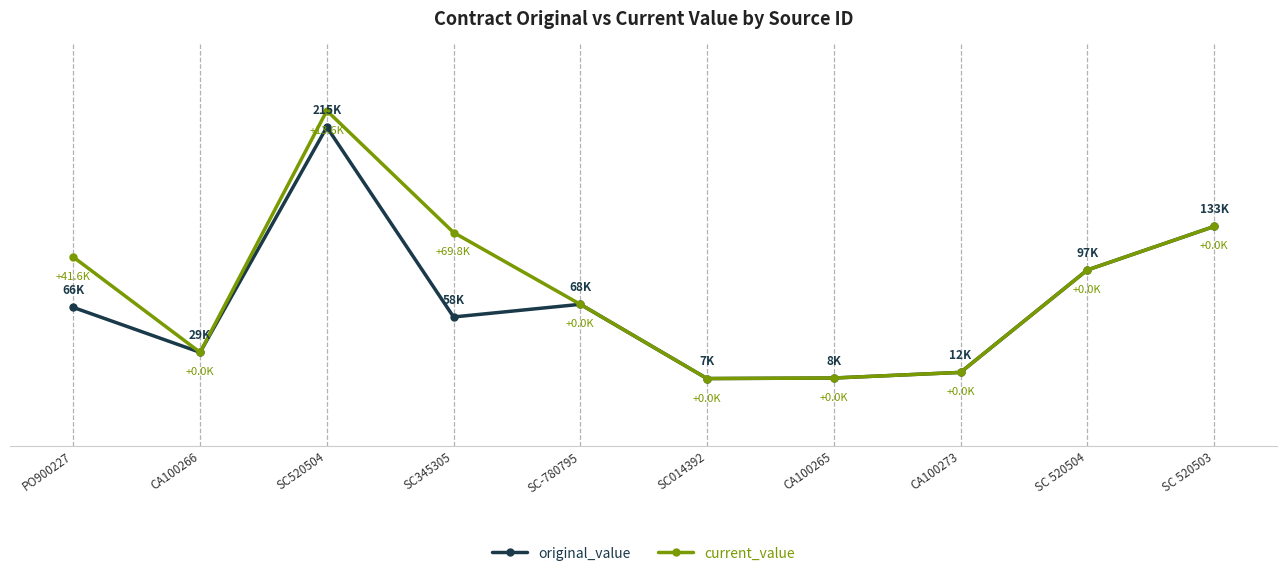

True or false: current_value and original_value cross at least once.

False